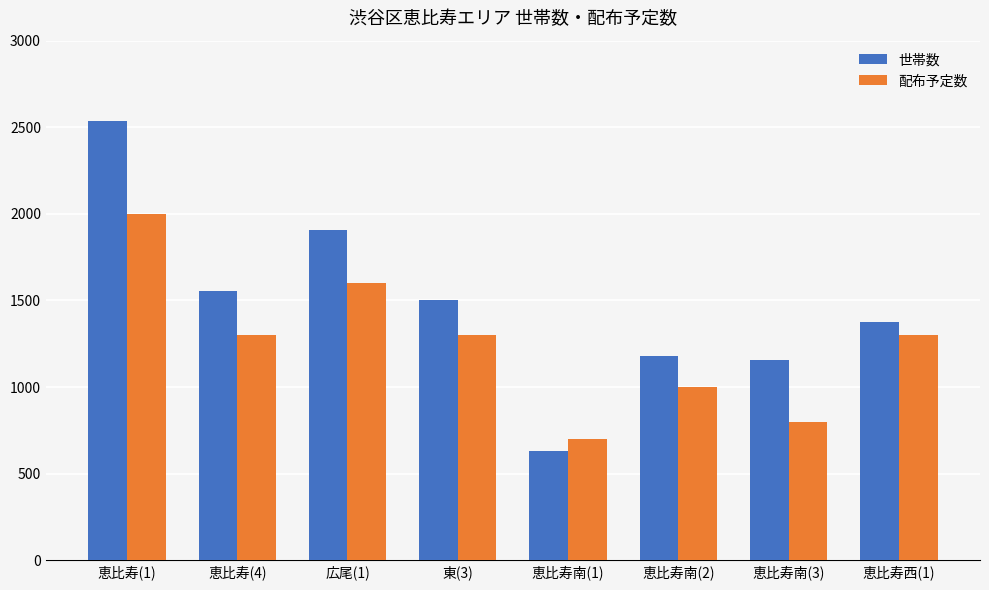

Which series changed the most between 恵比寿南(1) and 恵比寿西(1)?

世帯数